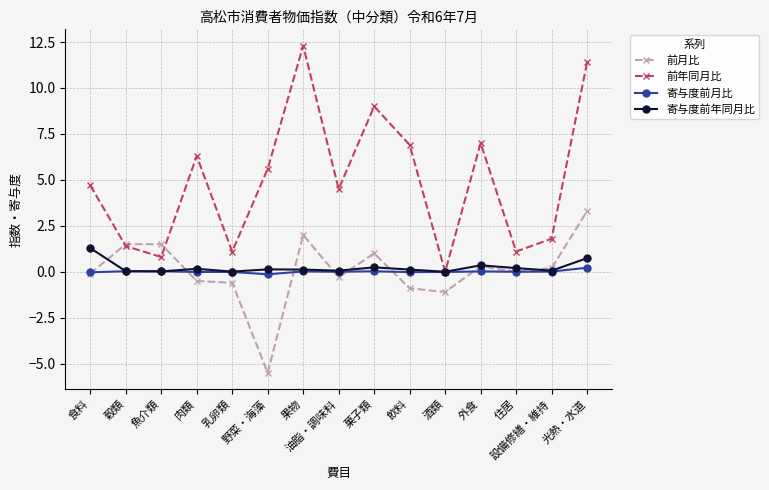

What is the maximum value for 寄与度前年同月比?

1.3